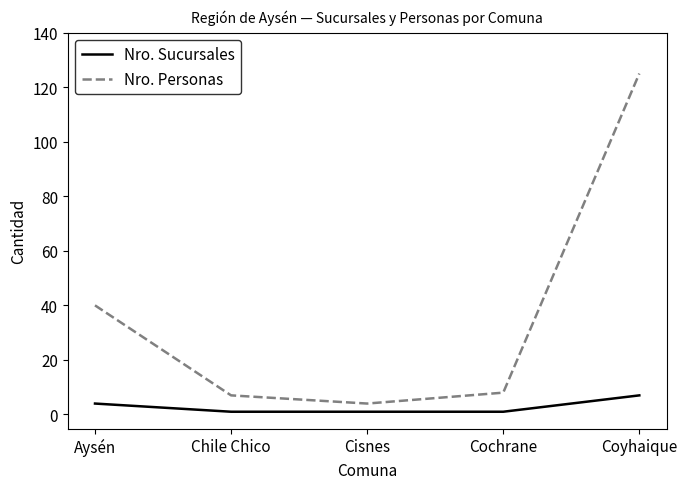

True or false: Nro. Personas has a value of 7 at Chile Chico.

True